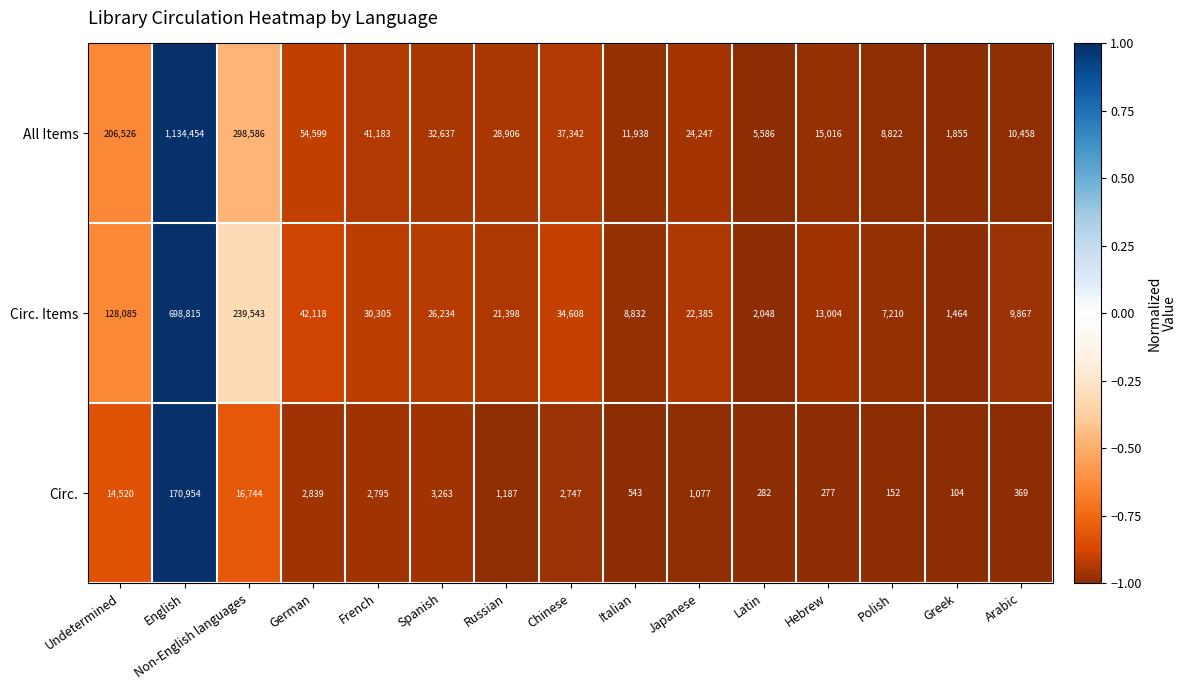

At Italian, list the series in order from largest to smallest.

All Items, Circ. Items, Circ.